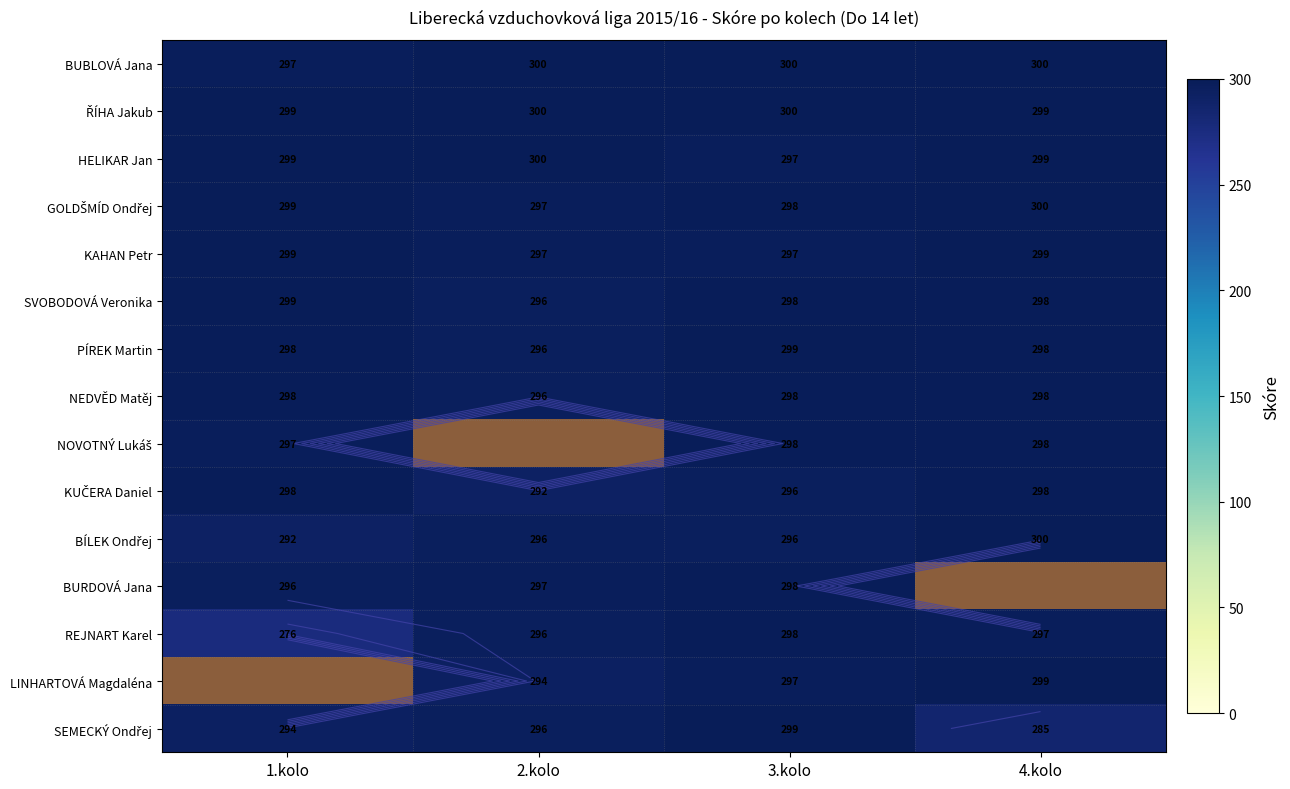

Rank the categories by REJNART Karel value from lowest to highest.

1.kolo, 2.kolo, 4.kolo, 3.kolo